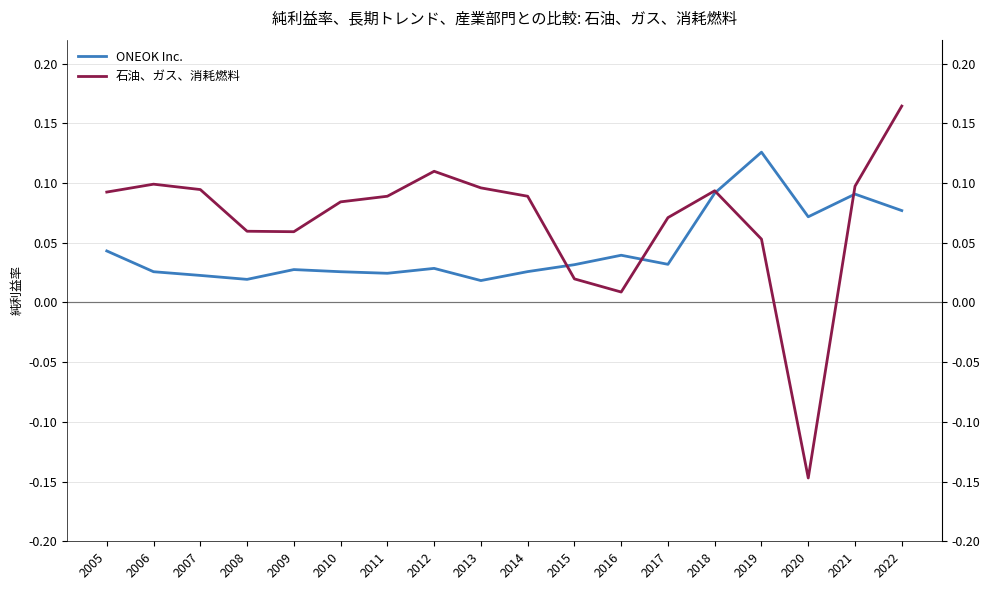

True or false: ONEOK Inc. and 石油、ガス、消耗燃料 intersect in this chart.

True